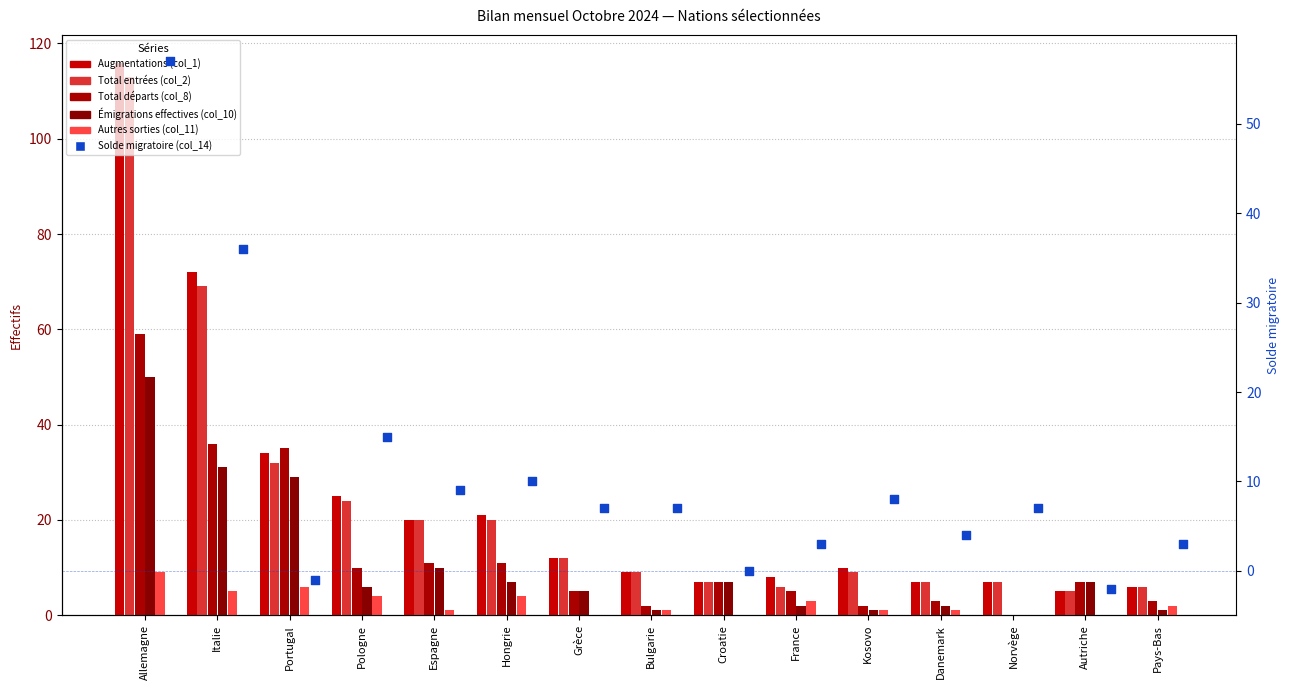

Is the value of Autres sorties (col_11) at Croatie greater than the value of Total entrées (col_2) at Grèce?

No